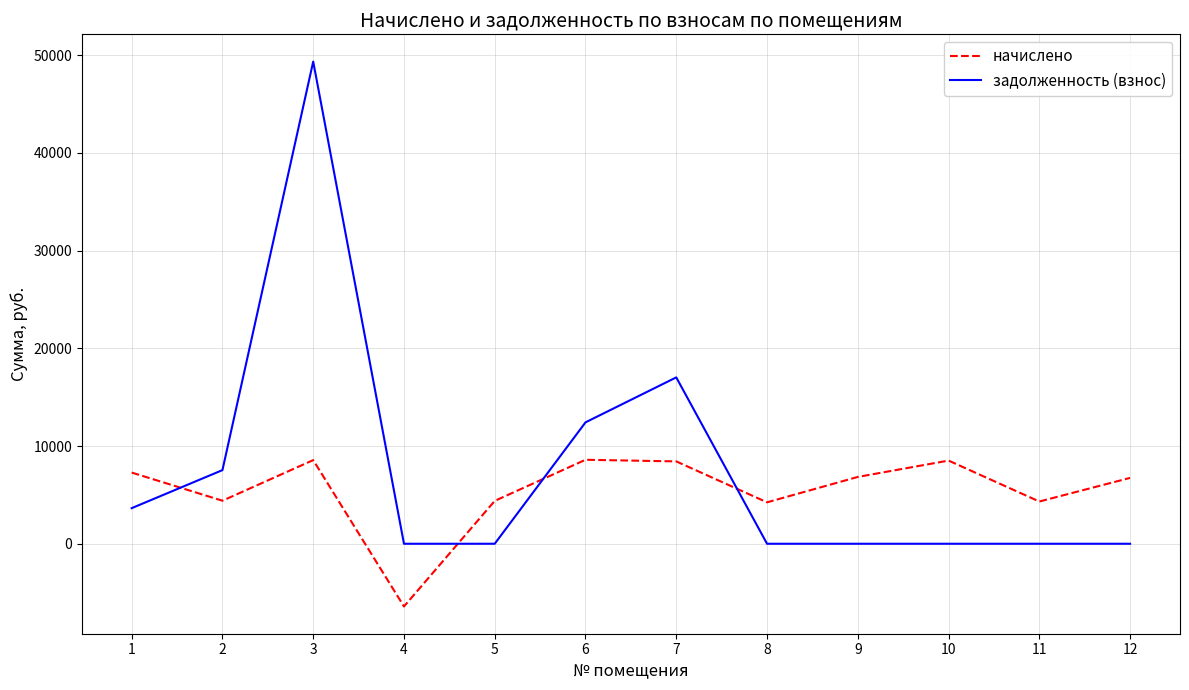

The задолженность (взнос) series shows -32063.3 at 10. True or false?

False